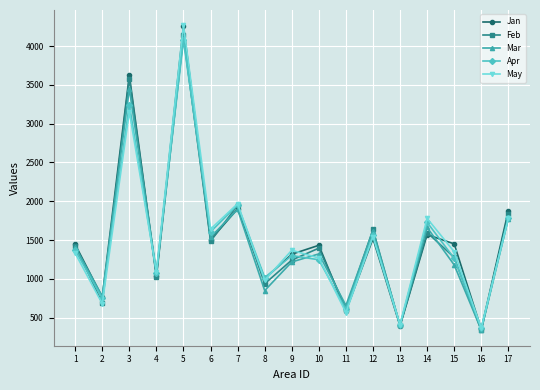

The Jan series shows 1570 at 14. True or false?

True